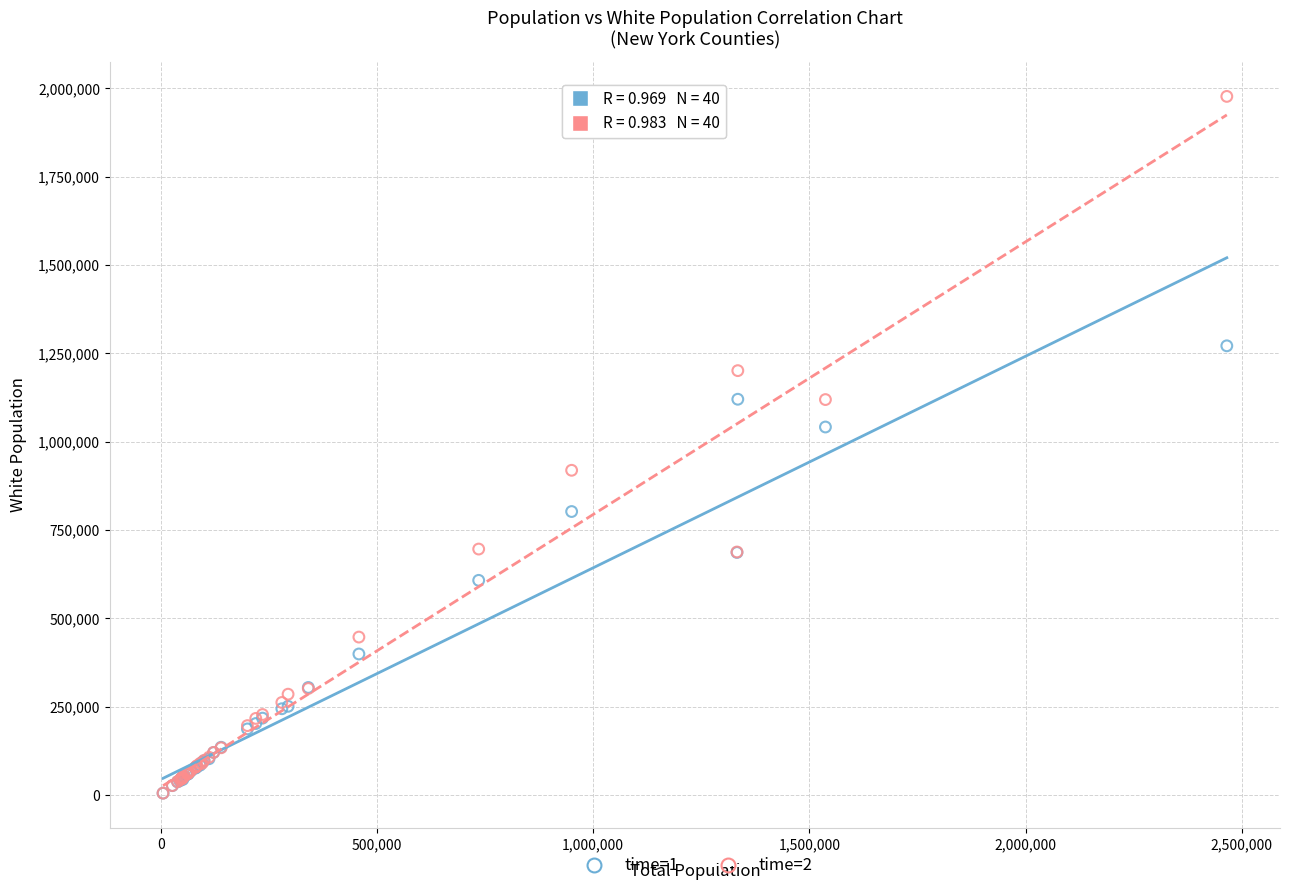

Which series has the largest Y range (max minus min)?

time=2